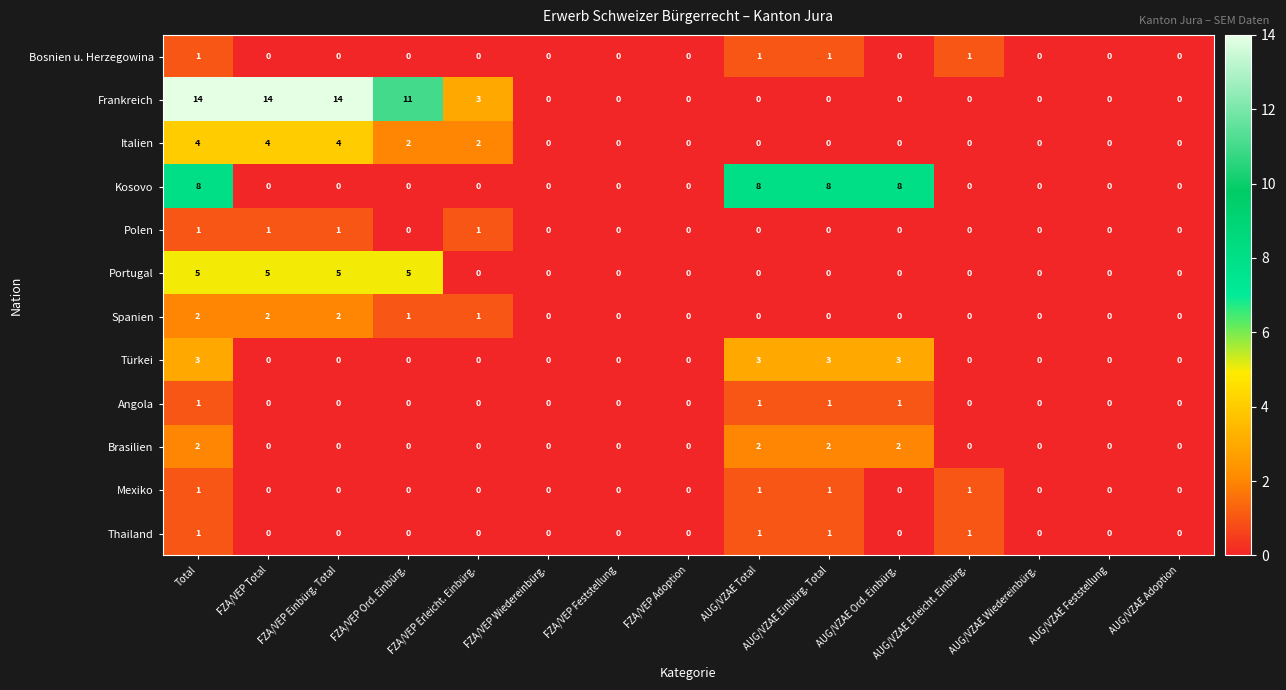

How many Kosovo values are between 0 and 8?

15